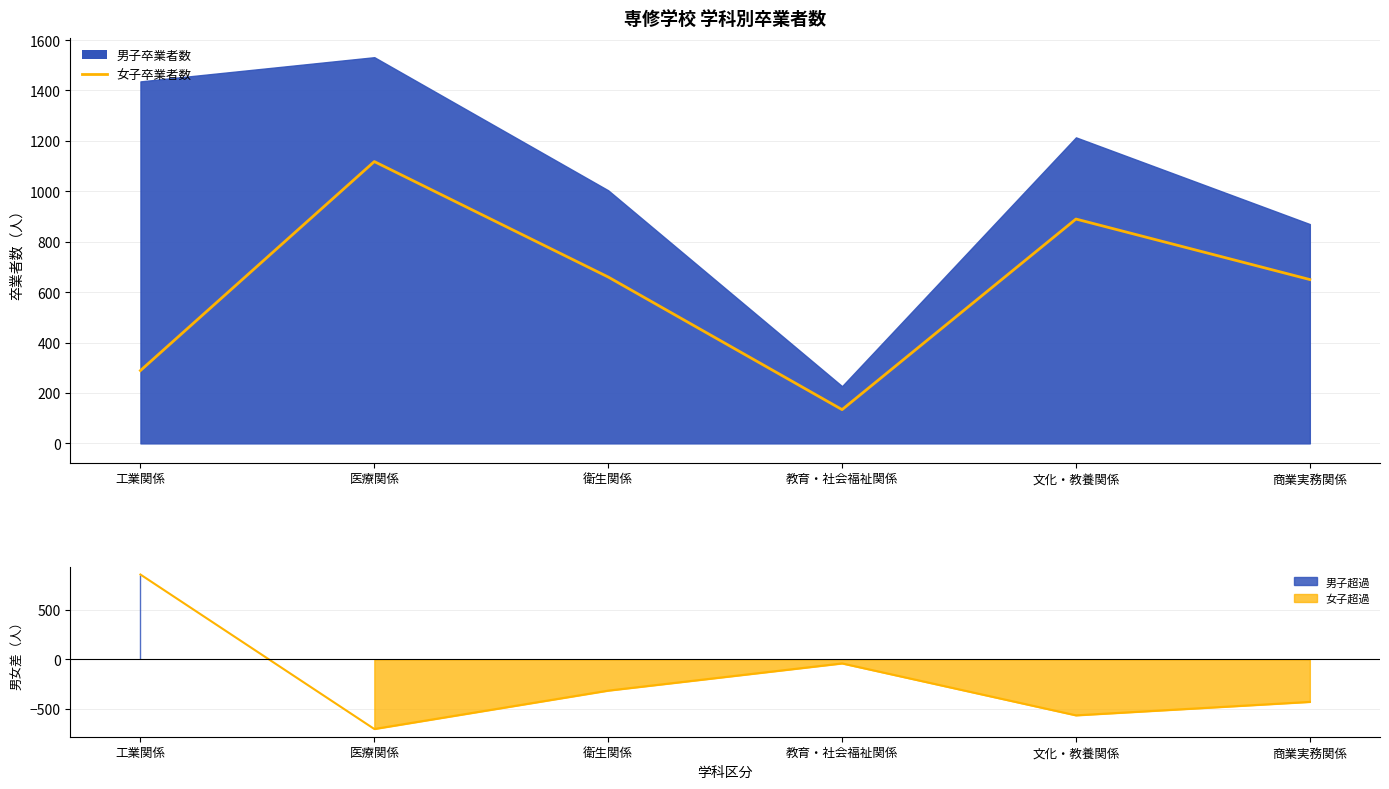

Rank the categories by value from highest to lowest.

医療関係, 文化・教養関係, 衛生関係, 商業実務関係, 工業関係, 教育・社会福祉関係